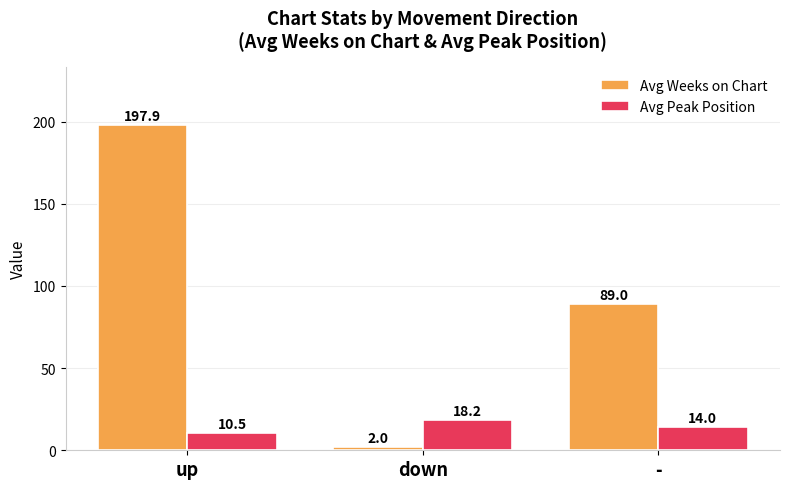

What value does the Avg Peak Position series have at -?

14.0